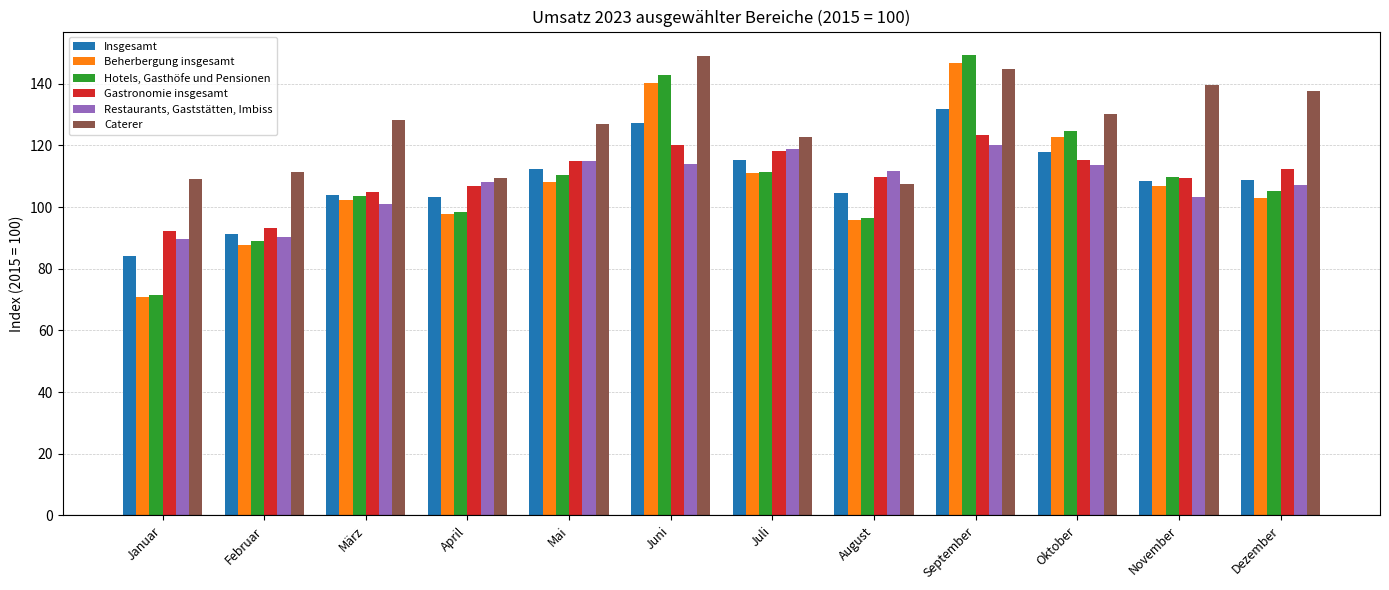

True or false: Restaurants, Gaststätten, Imbiss has a value of 111.8 at August.

True